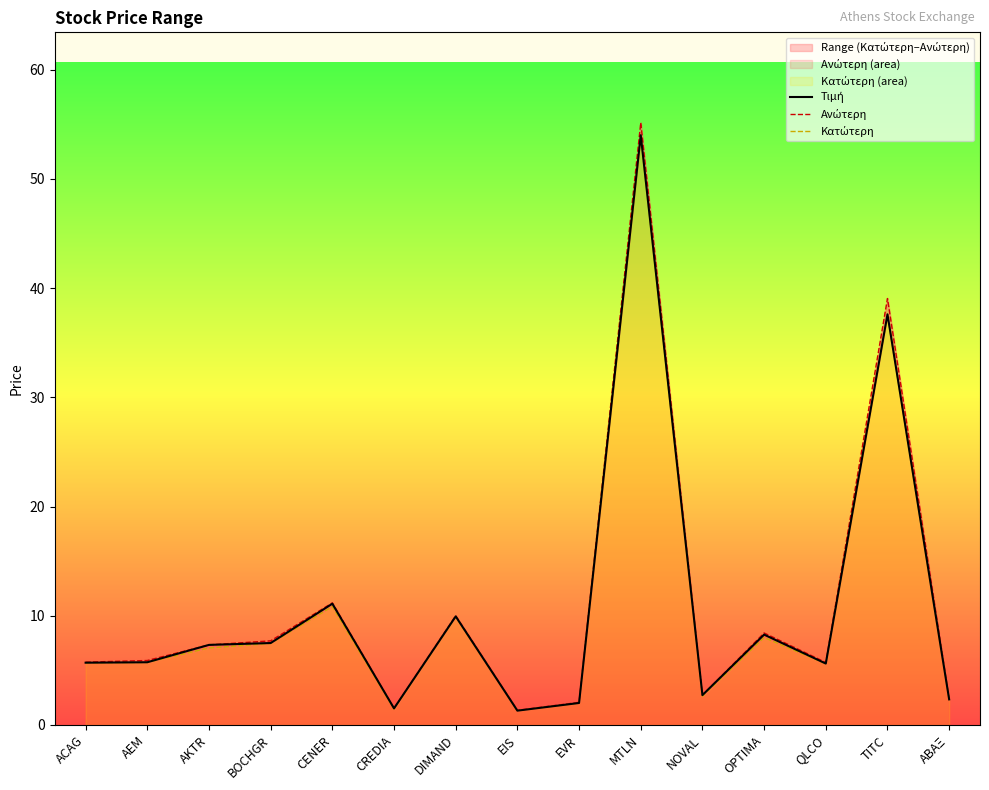

Which series has the largest total across all categories?

Ανώτερη